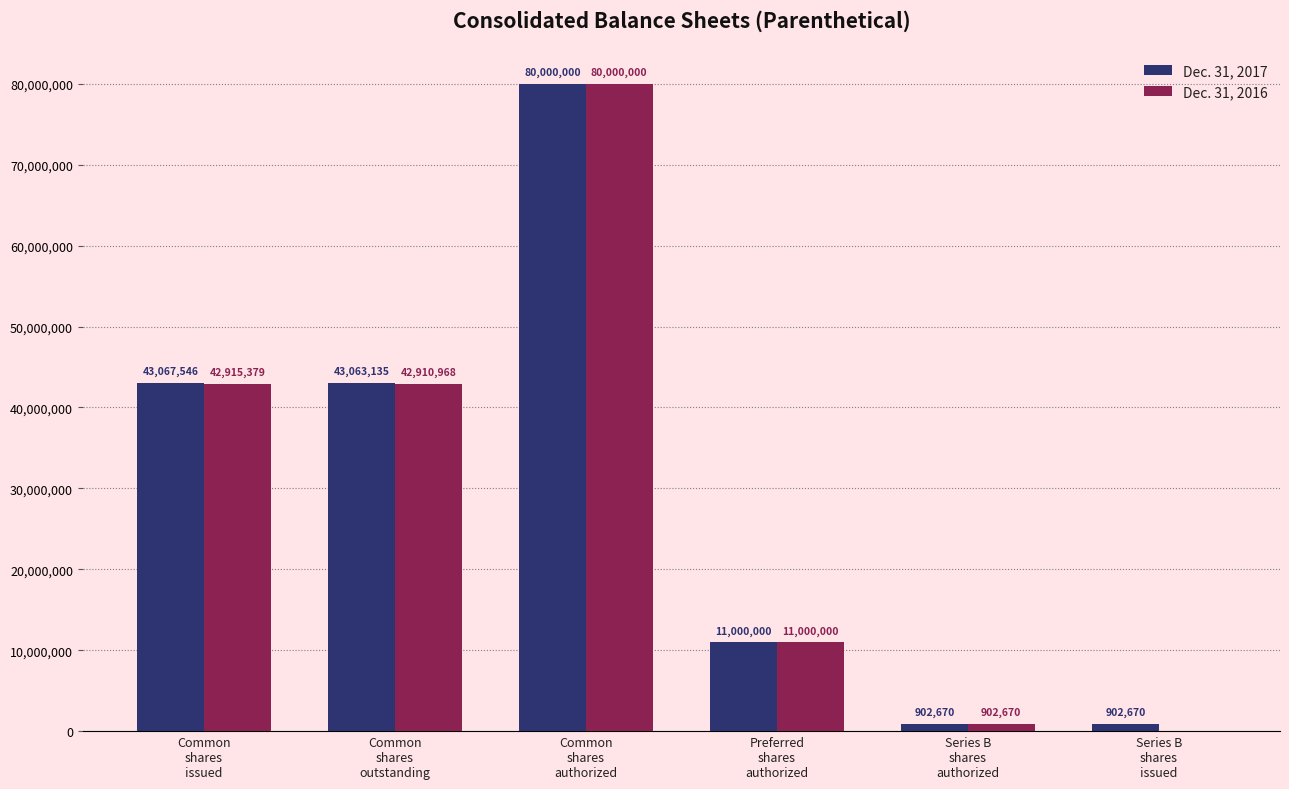

The Dec. 31, 2017 series shows 22862956 at Common
shares
outstanding. True or false?

False